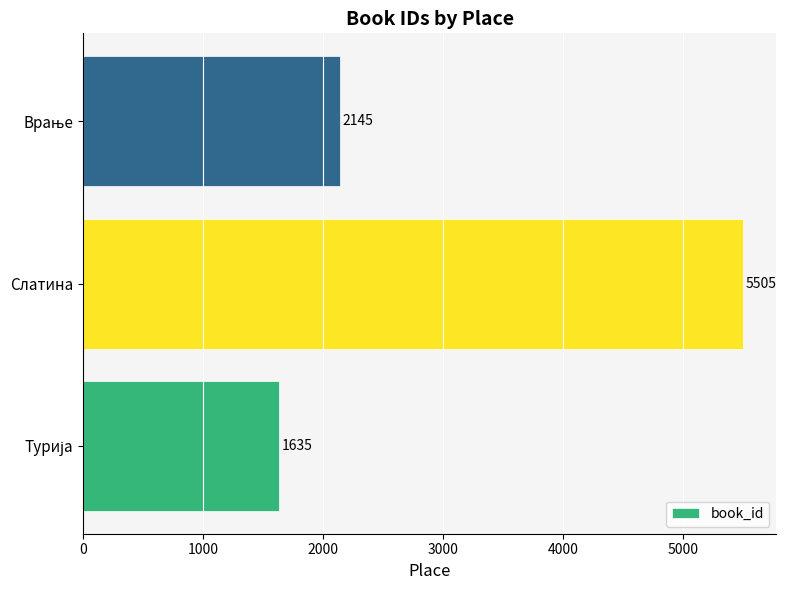

Count the values in the range 1635 to 5505.

3